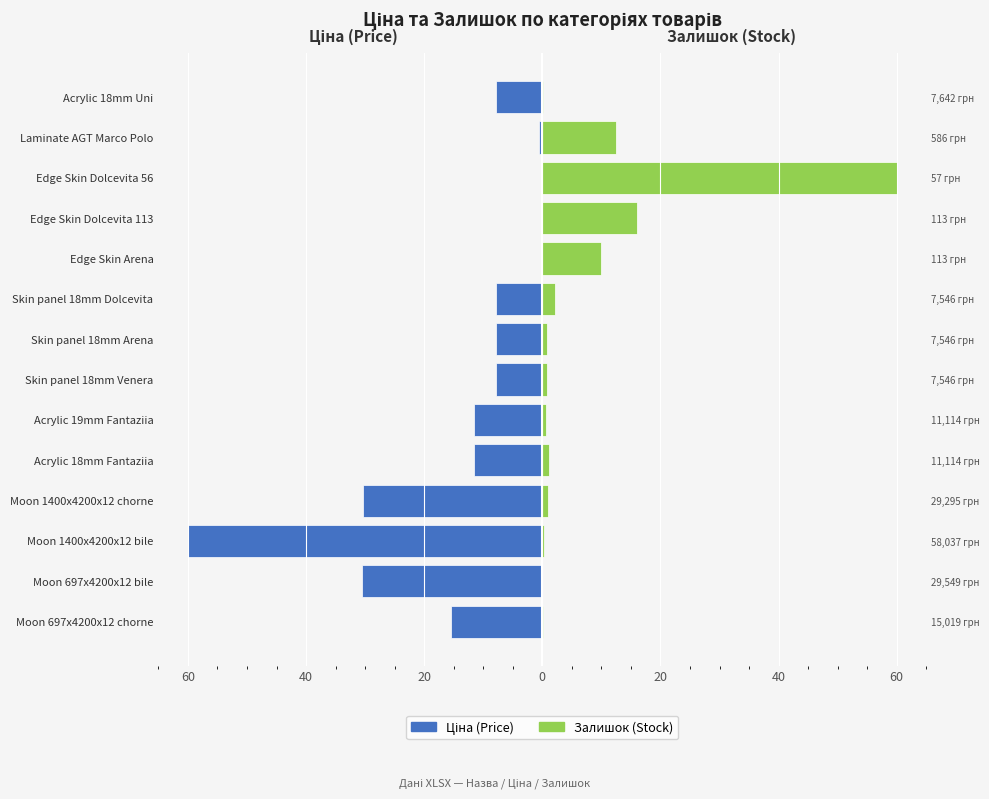

Between Moon 1400x4200x12 chorne and Edge Skin Dolcevita 56, which is larger?

Edge Skin Dolcevita 56